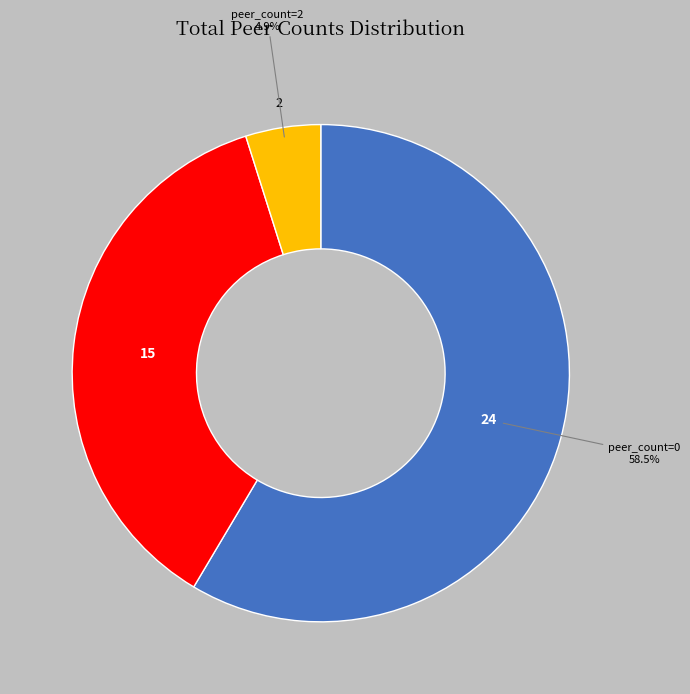

To the nearest percent, what is the average slice percentage?

33%